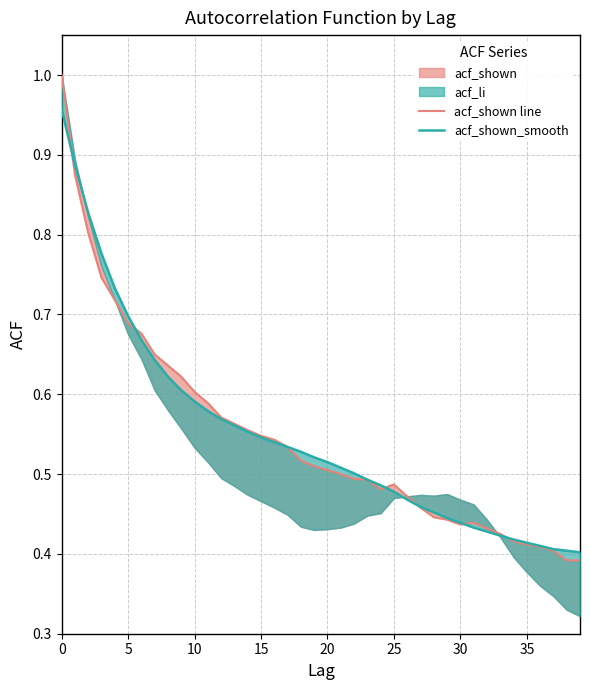

How many times do acf_shown line and acf_shown_smooth cross each other?

6